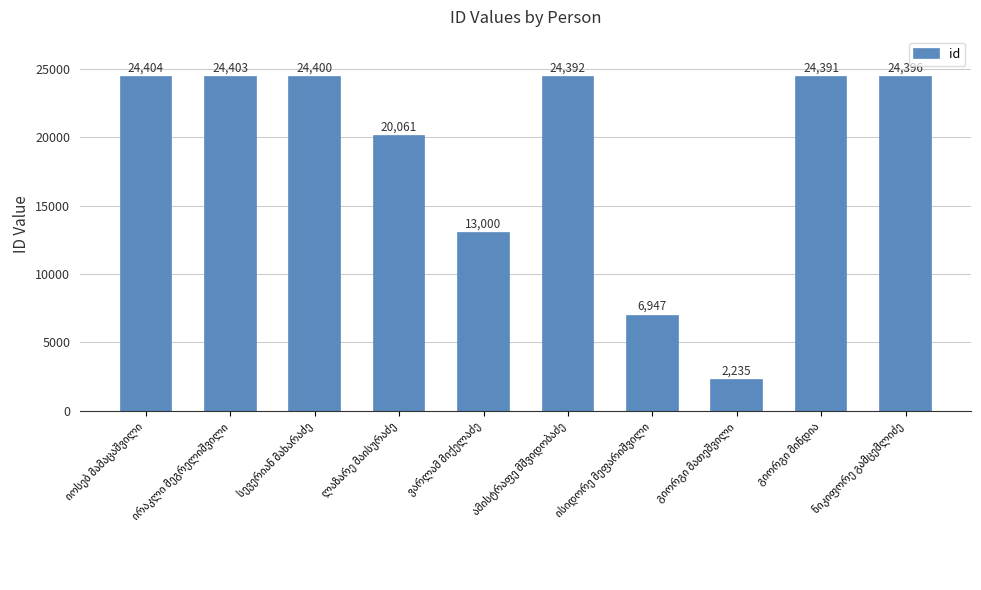

How many data points are less than 24392?

5